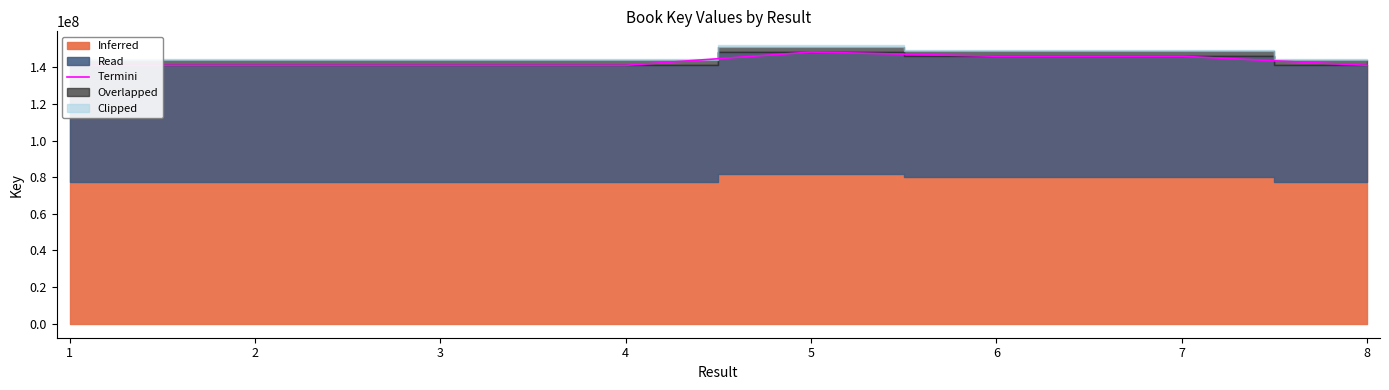

True or false: there are more than 2 points higher than both neighbors.

True